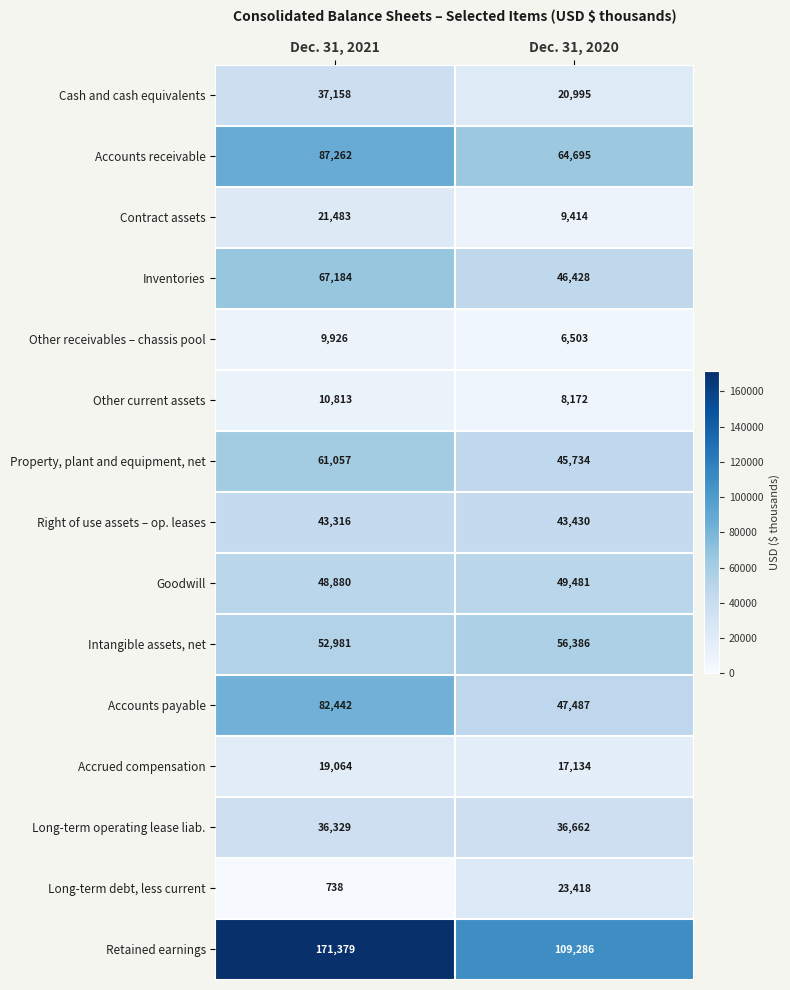

Reading left to right, extract all data points from this chart.

Cash and cash equivalents: 37158	20995
Accounts receivable: 87262	64695
Contract assets: 21483	9414
Inventories: 67184	46428
Other receivables – chassis pool: 9926	6503
Other current assets: 10813	8172
Property, plant and equipment, net: 61057	45734
Right of use assets – op. leases: 43316	43430
Goodwill: 48880	49481
Intangible assets, net: 52981	56386
Accounts payable: 82442	47487
Accrued compensation: 19064	17134
Long-term operating lease liab.: 36329	36662
Long-term debt, less current: 738	23418
Retained earnings: 171379	109286